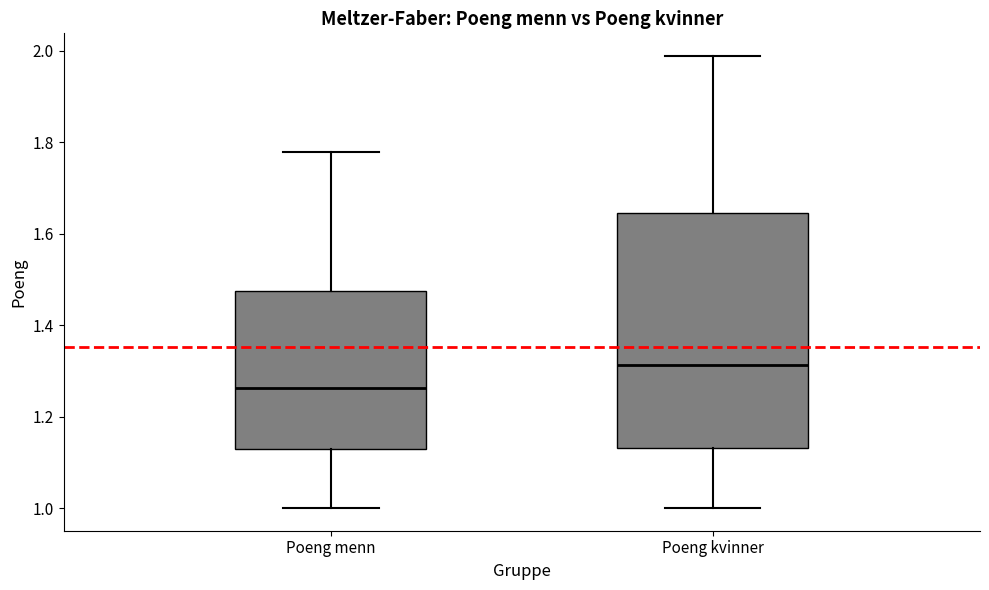

Which box is the tallest, from its lower edge to its upper edge?

Poeng kvinner